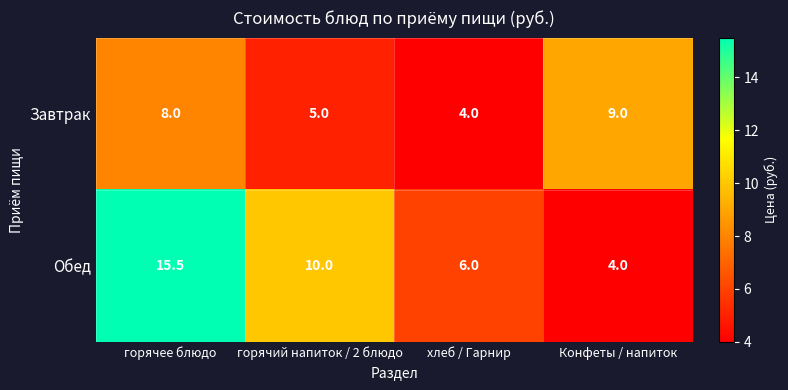

Where is Обед nearest to the value 9?

горячий напиток / 2 блюдо